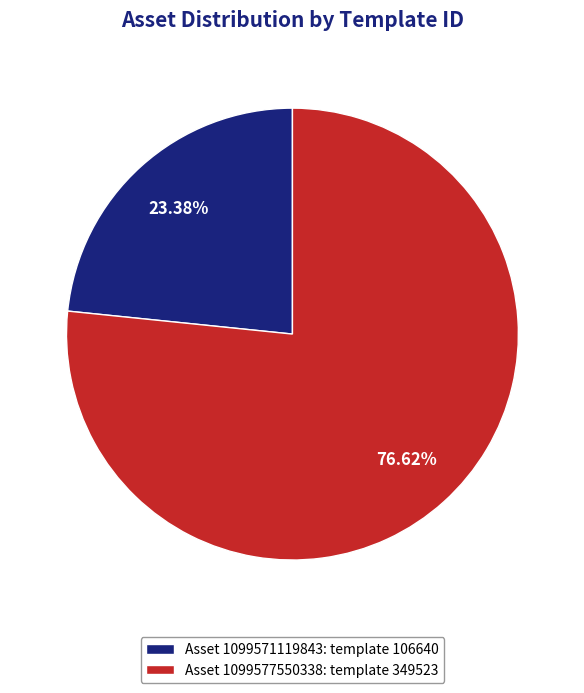

What is the ratio of the value at Asset 1099577550338: template 349523 to the value at Asset 1099571119843: template 106640?

3.3